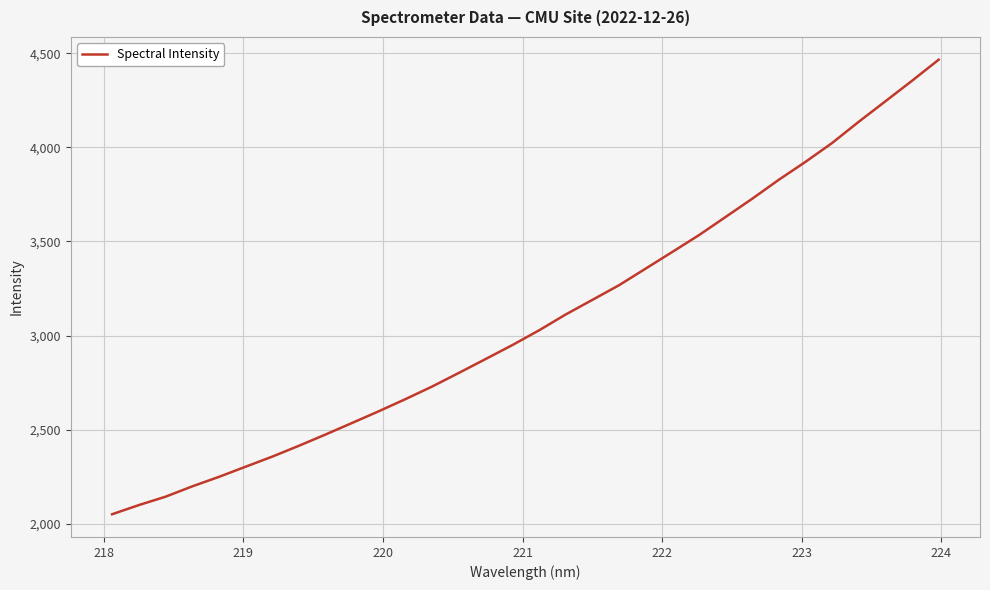

What is the minimum value shown in the chart?

2050.3